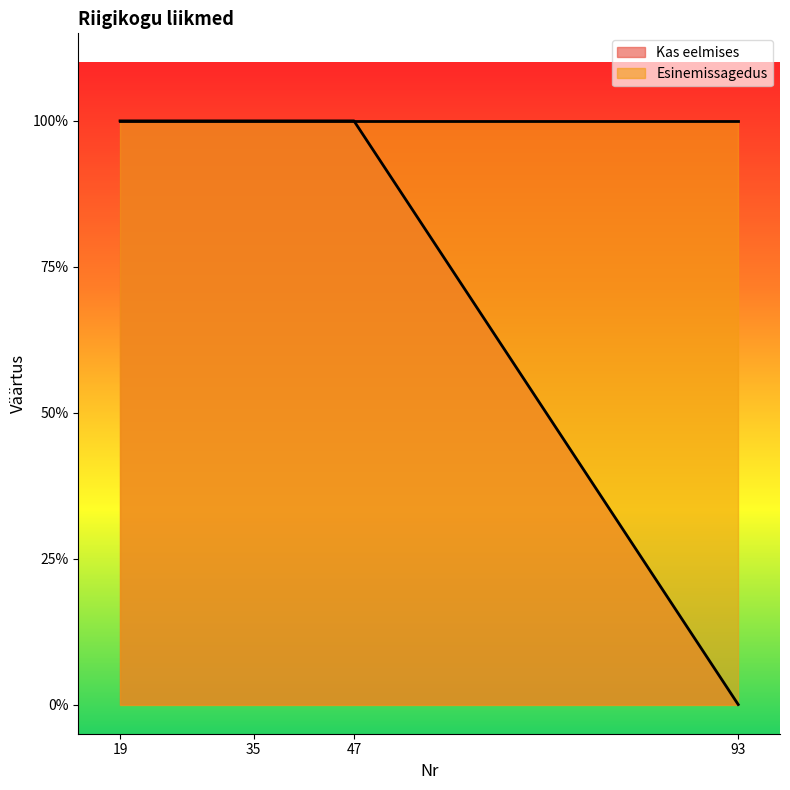

Does the chart have visible grid lines?

No